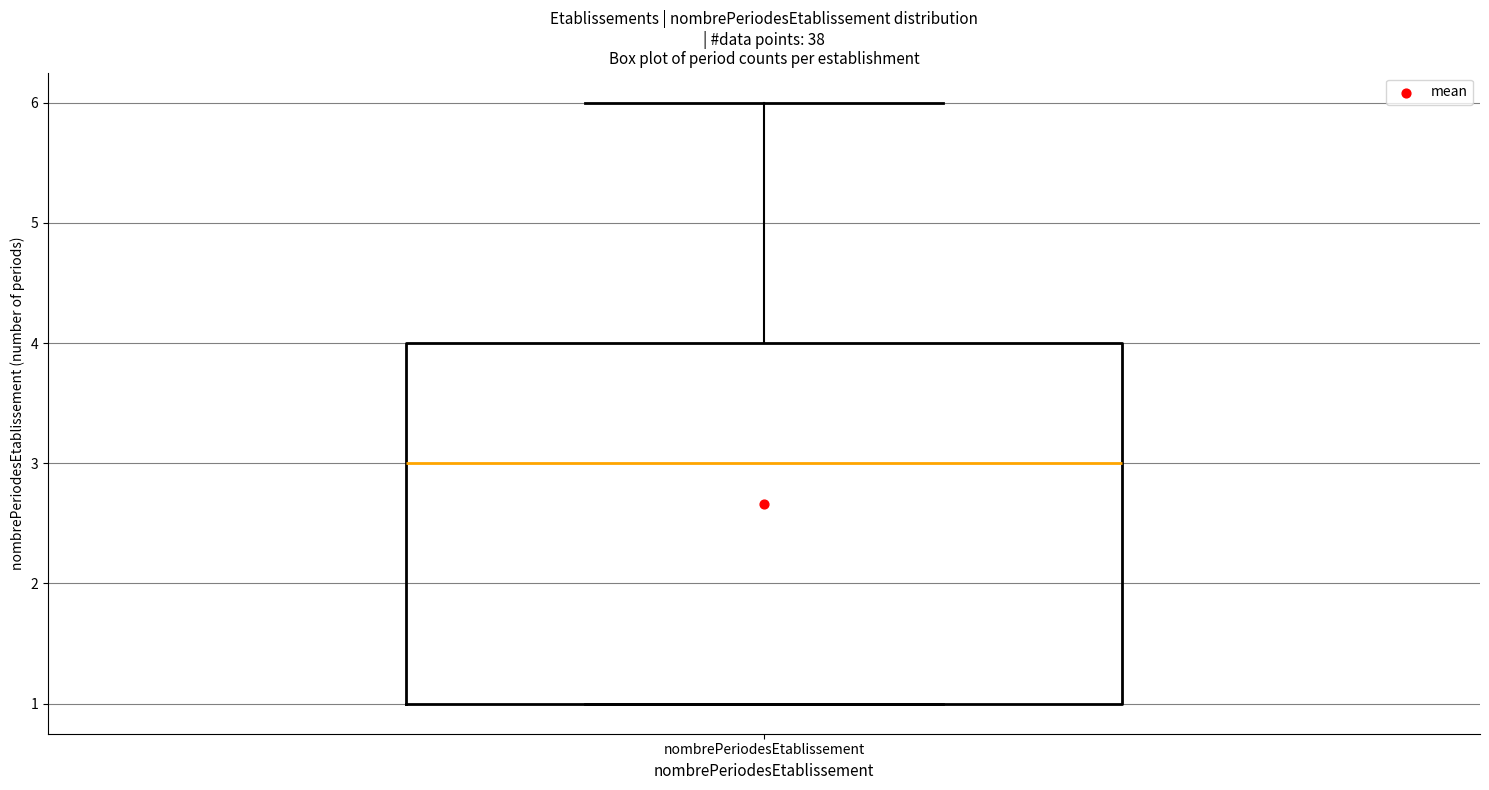

Read this box plot against the y-axis: the position of the median line, the range covered by the box, and the ends of both whiskers. The values are not printed on the chart, so give them approximately, as read against the axis.

median 3, box 1 to 4, whiskers 1 to 6